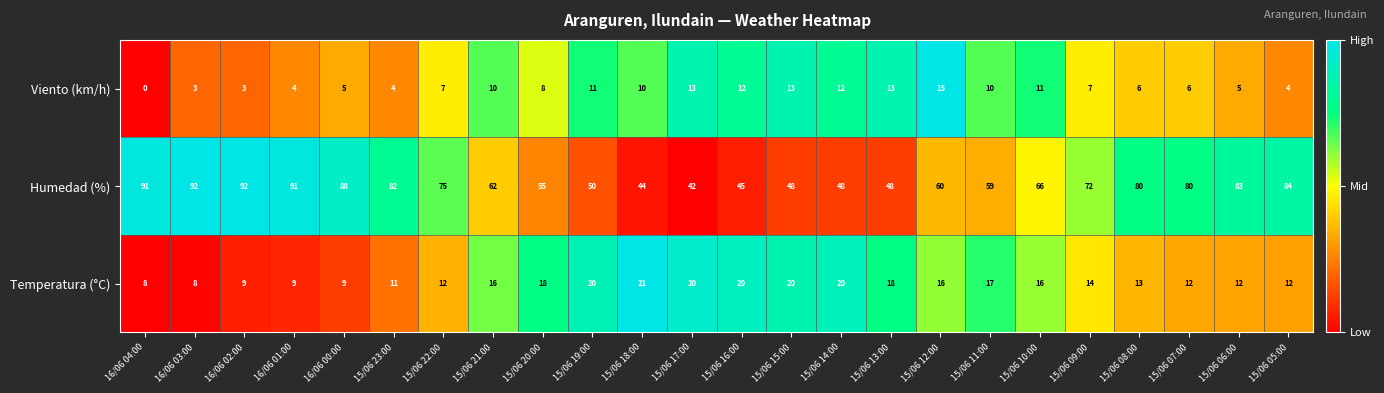

Rank the series by their maximum value, from highest to lowest.

Humedad (%), Temperatura (°C), Viento (km/h)